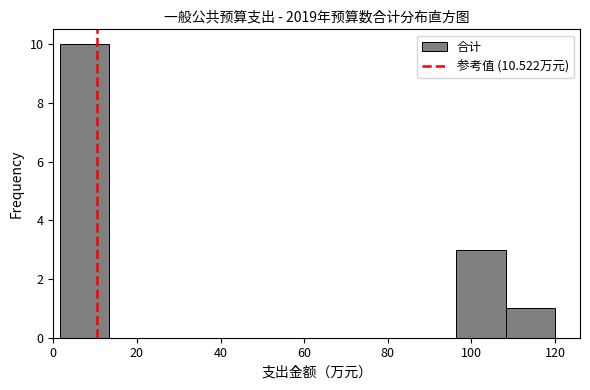

What is the height of the bar covering 96 to 108 on the x-axis? Neither the bar edges nor the heights are printed on the chart, so give them approximately, as read against the axes.

3